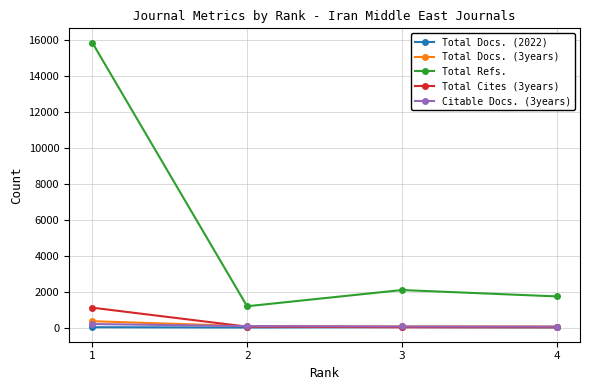

Which series changed the most between 1 and 2?

Total Refs.